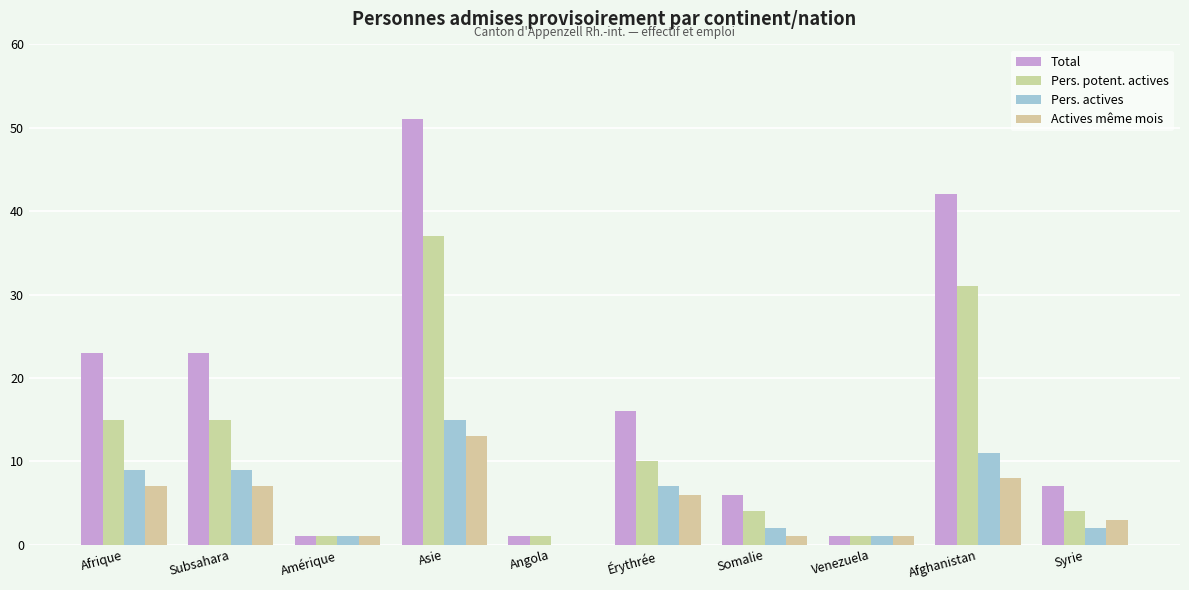

What is the highest value of the Pers. actives series?

15